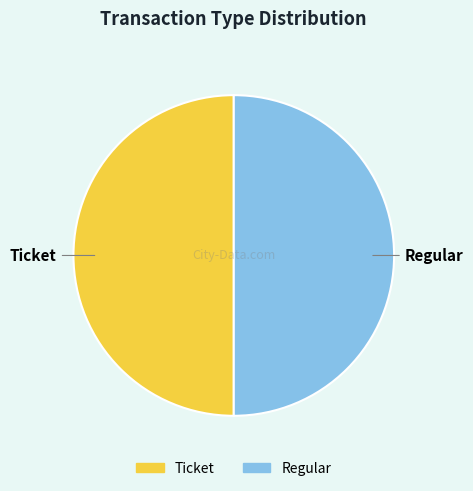

True or false: Ticket accounts for 63% of the total.

False